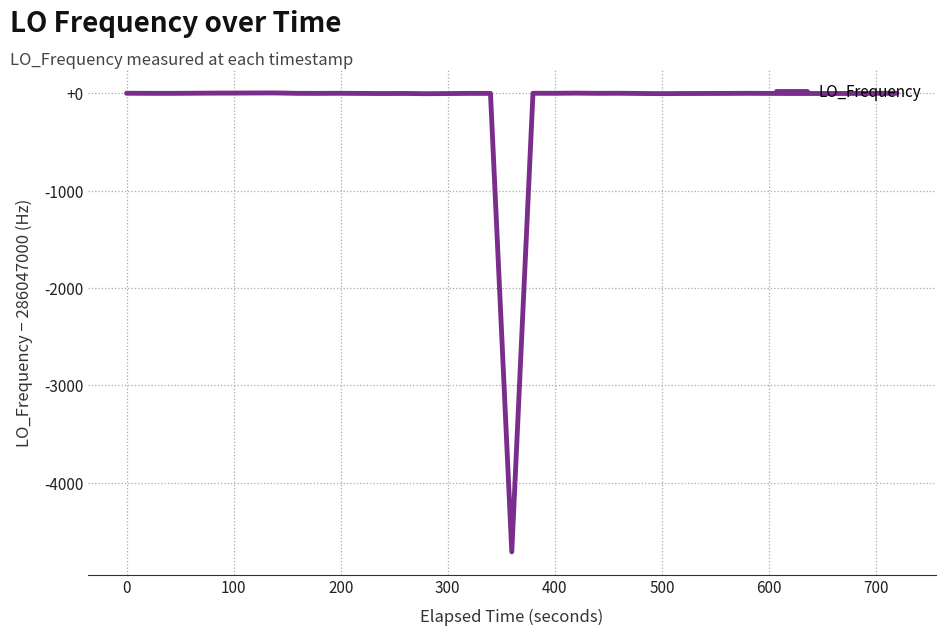

Does the chart have visible grid lines?

Yes